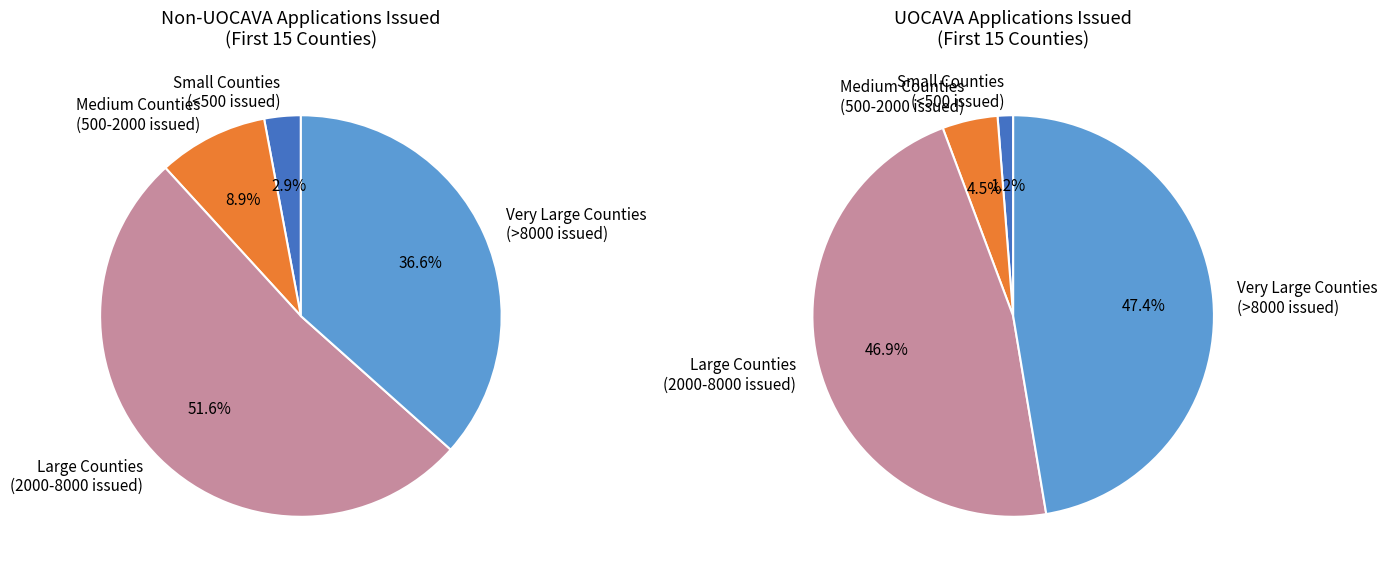

Does any single category account for the majority?

No